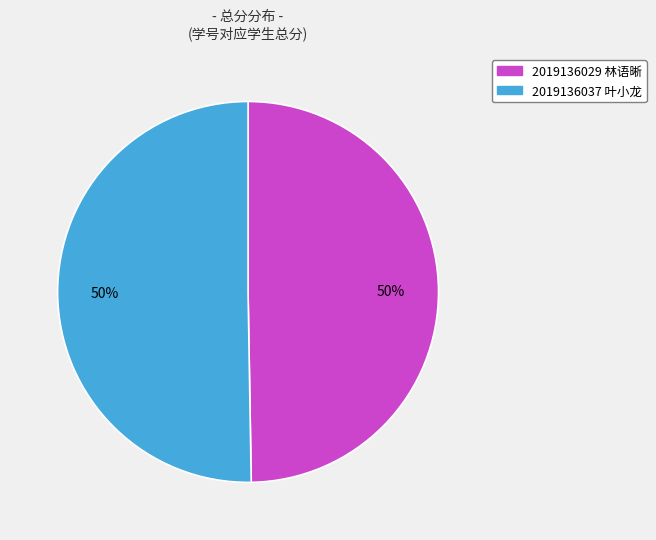

Count the number of slices in the pie.

2